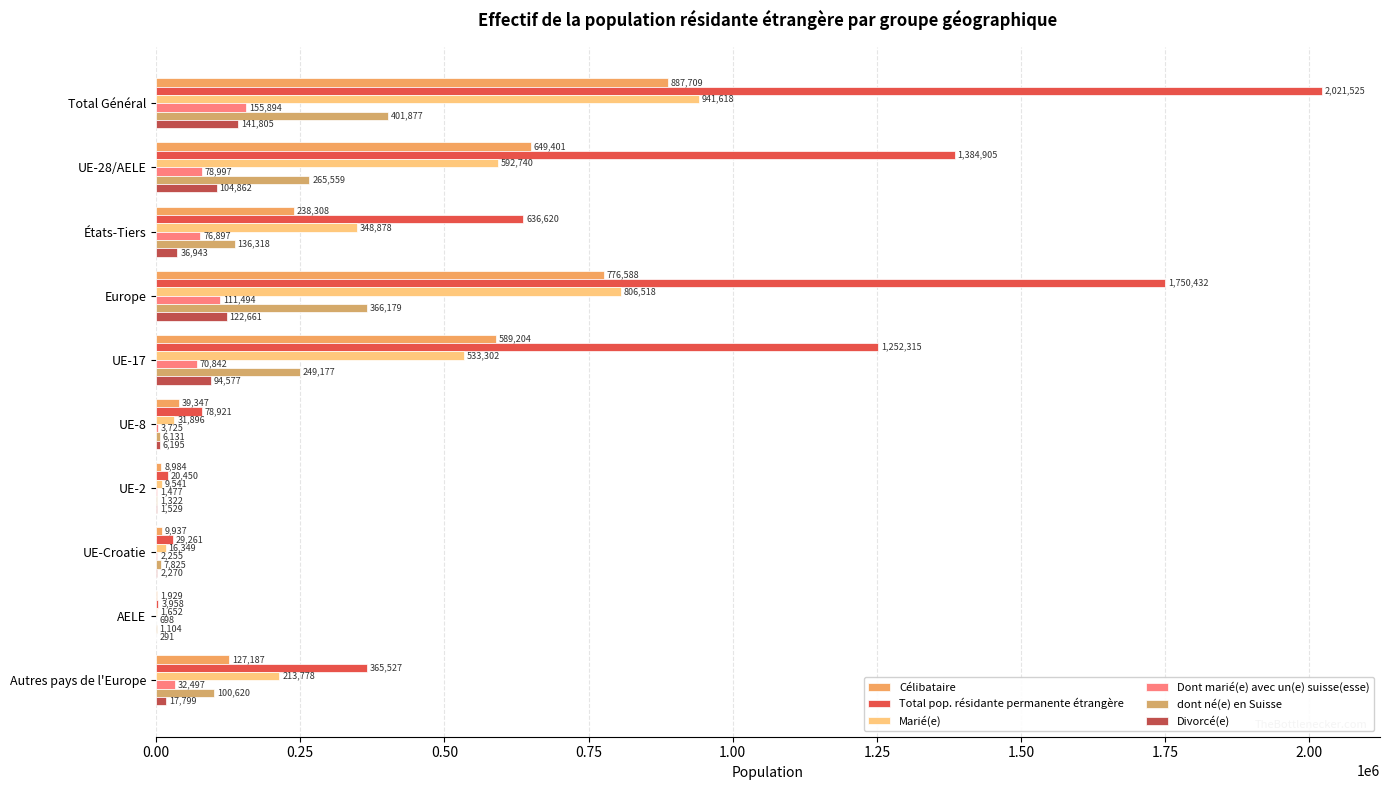

How many data points does each series have?

10